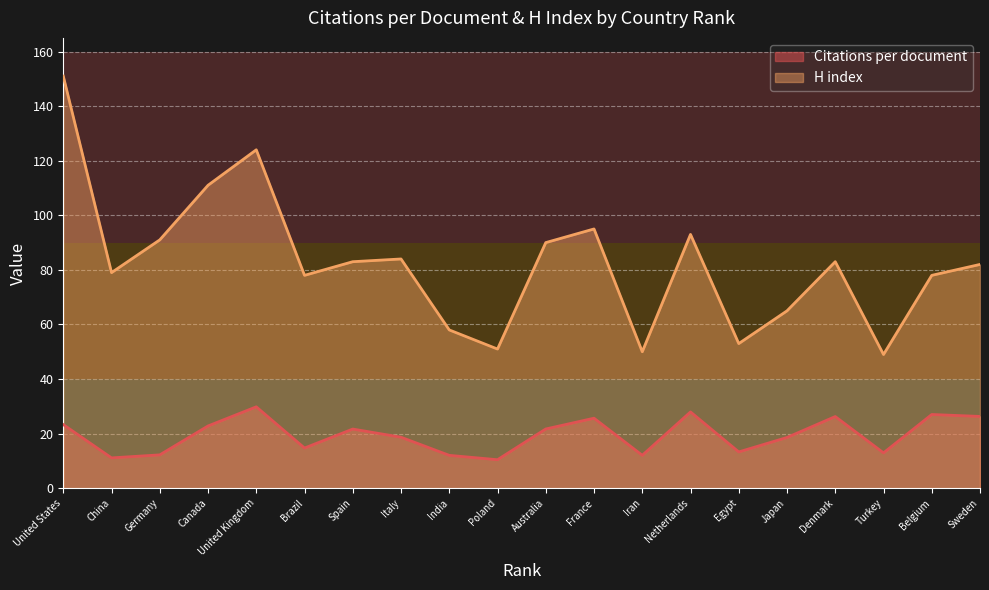

What is the greatest value displayed?

151.0